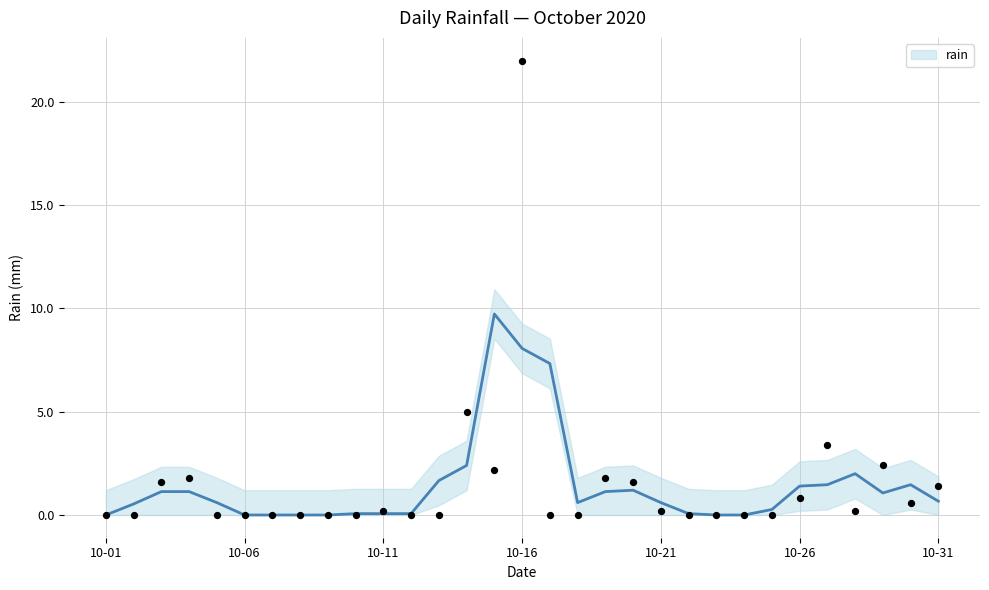

Which has a higher value, 16 or 12?

16